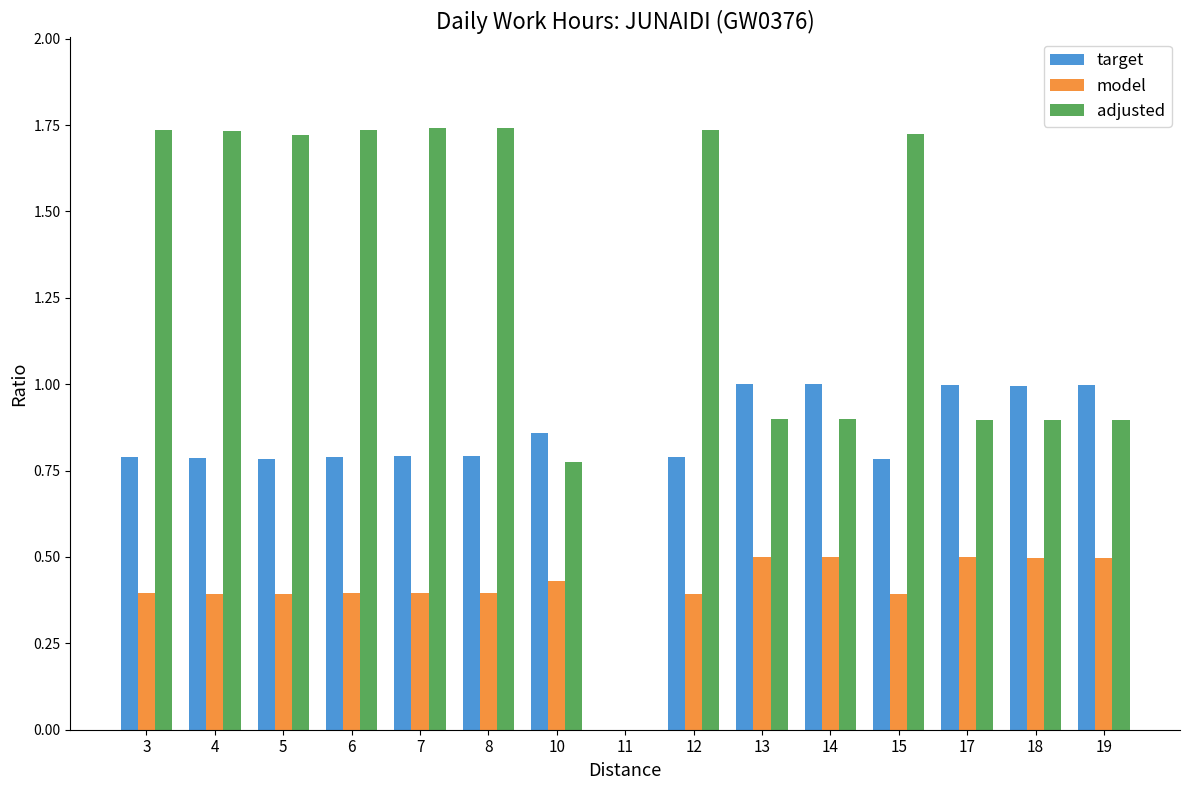

Which series changed the most between 6 and 18?

adjusted